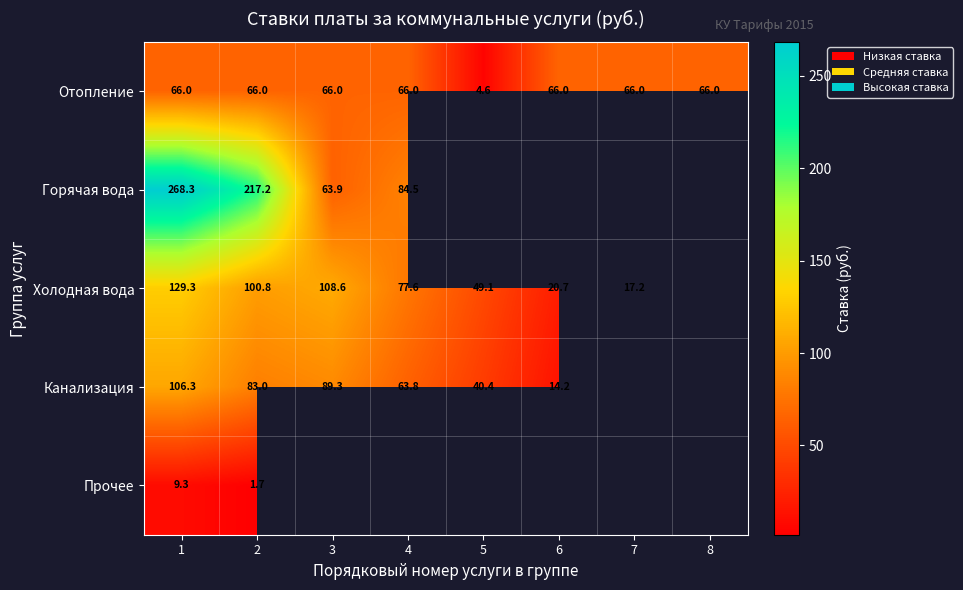

What is the lowest value of the Отопление series?

4.6